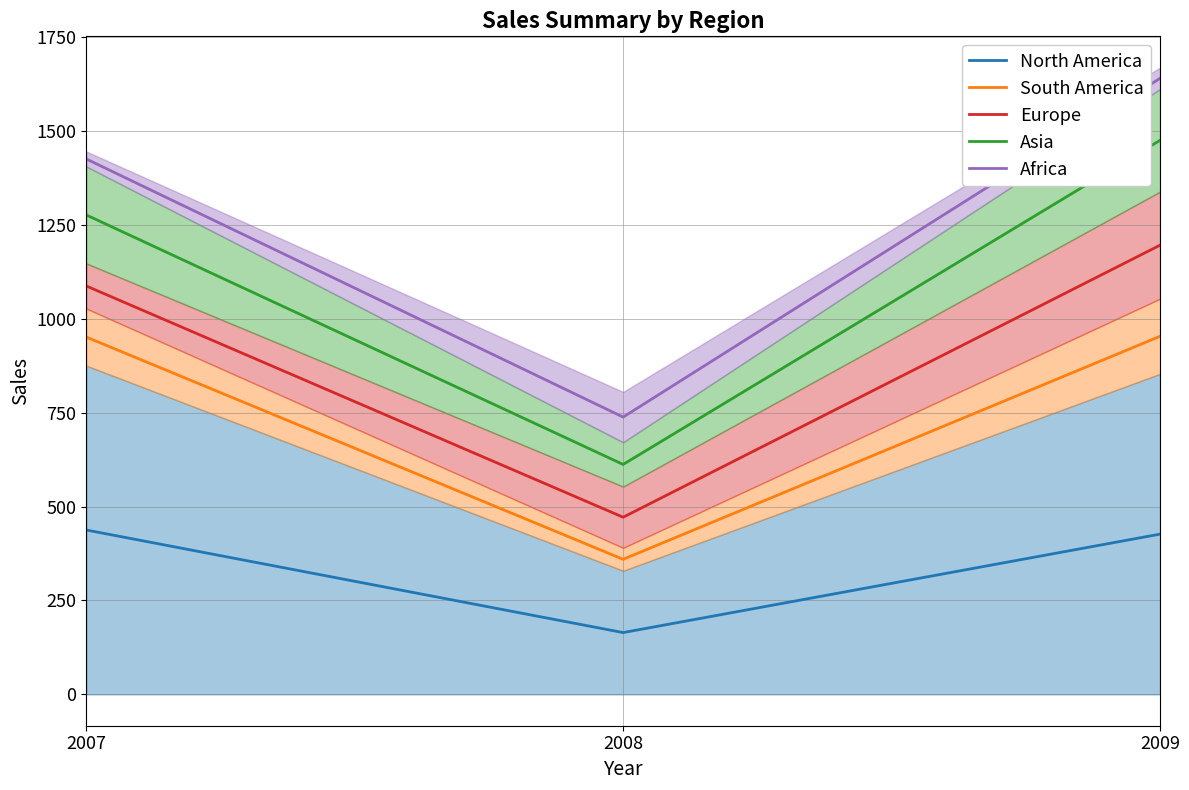

What is the sum of the Asia values at 2007 and 2009?

2750.5